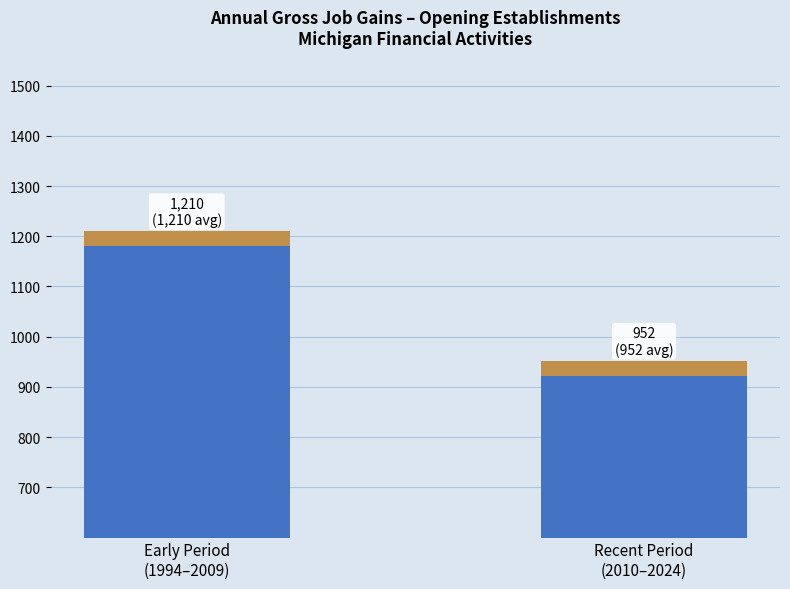

What is the sum of all values?

2162